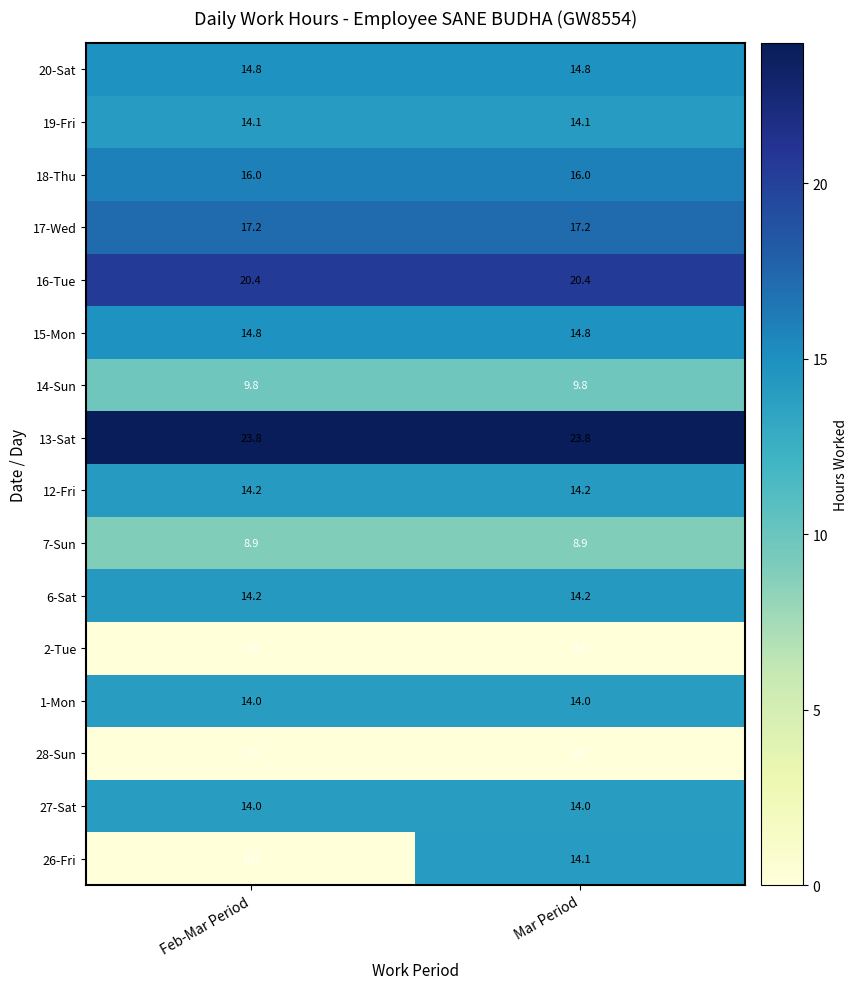

At which category is the sum across all series the highest?

Mar Period